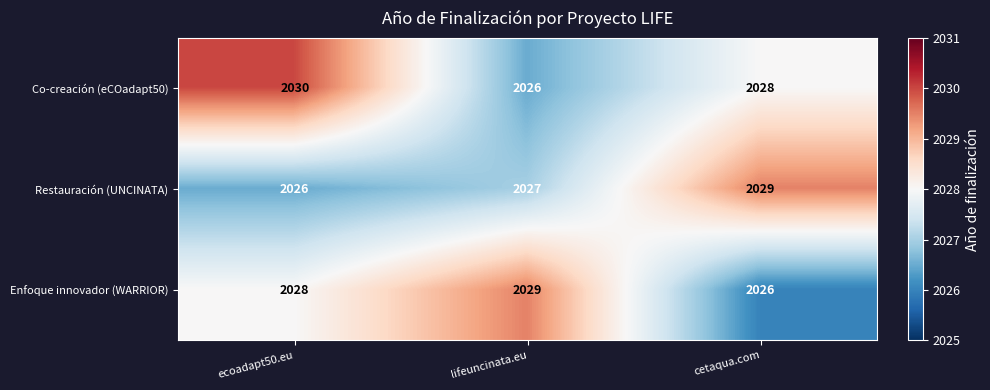

At how many categories does at least one series exceed 2026?

3